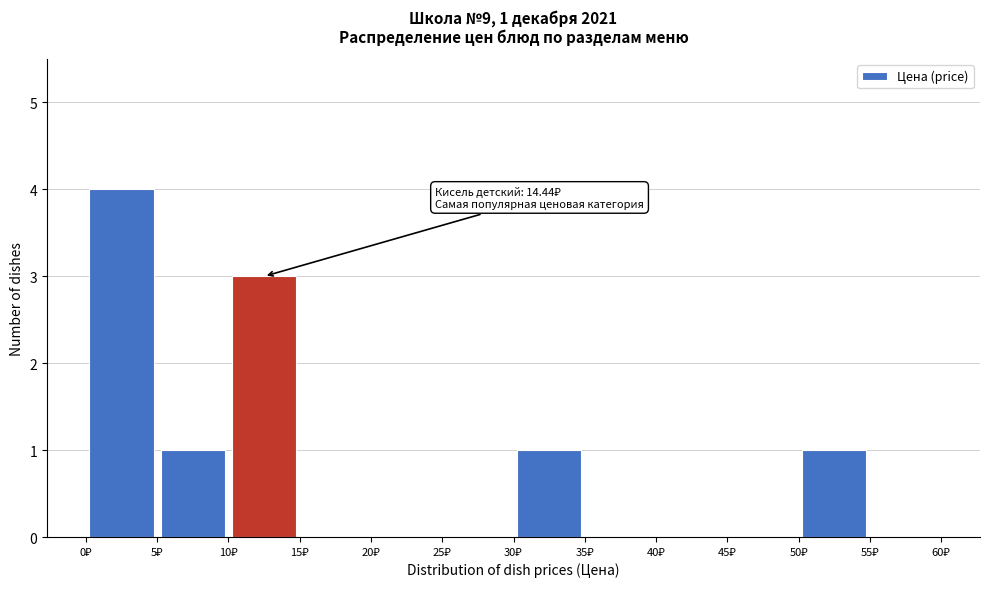

Over which range of the x-axis is the bar tallest?

0 to 5